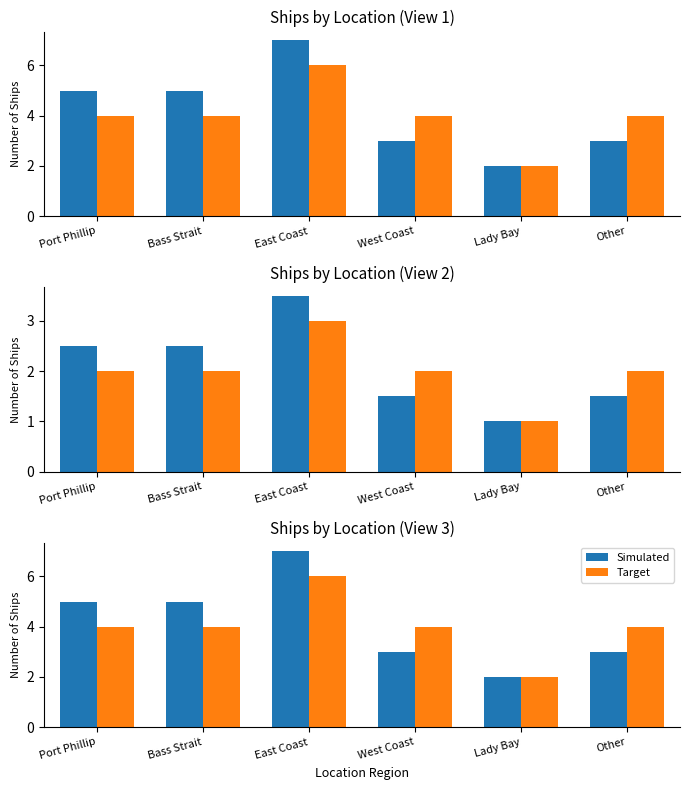

Rank the series at East Coast from lowest to highest value.

Target, Simulated